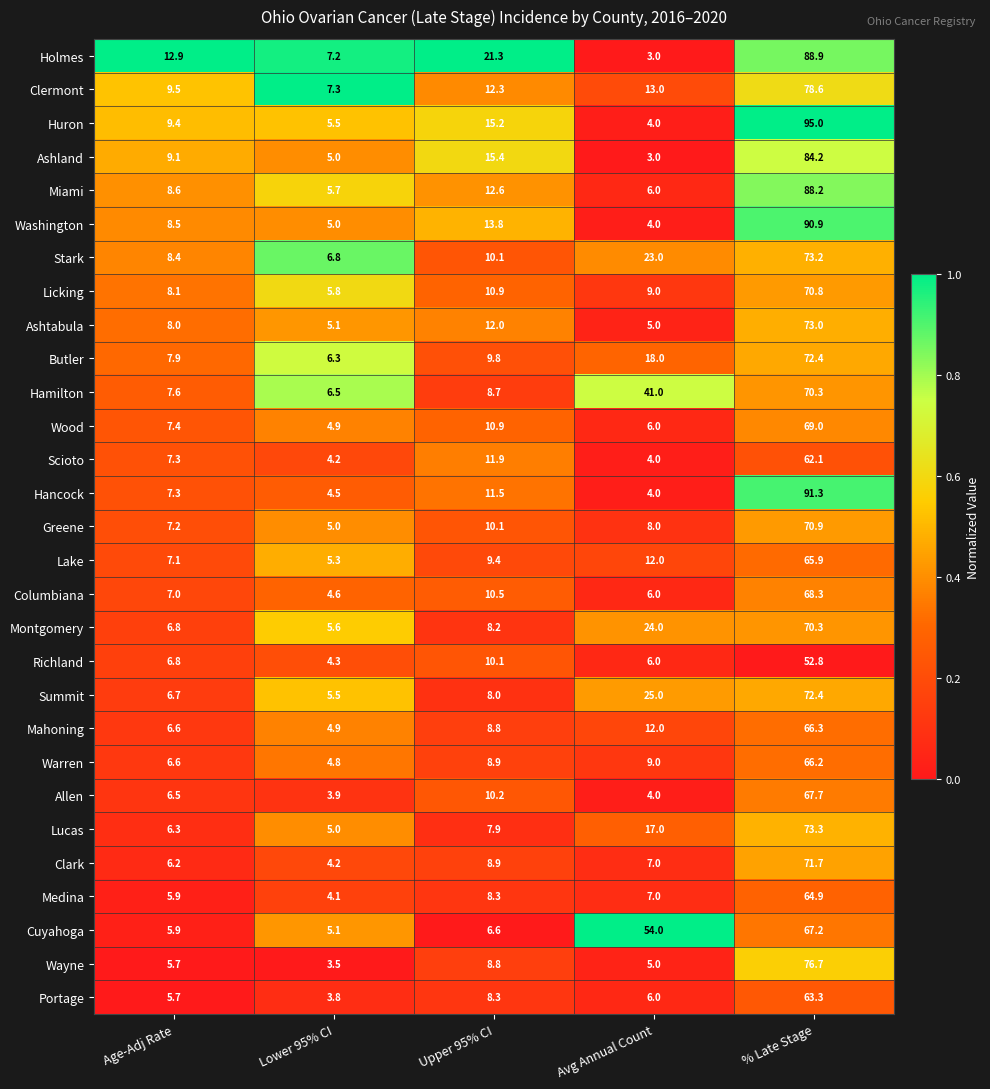

At which label does Scioto reach its minimum?

Avg Annual Count